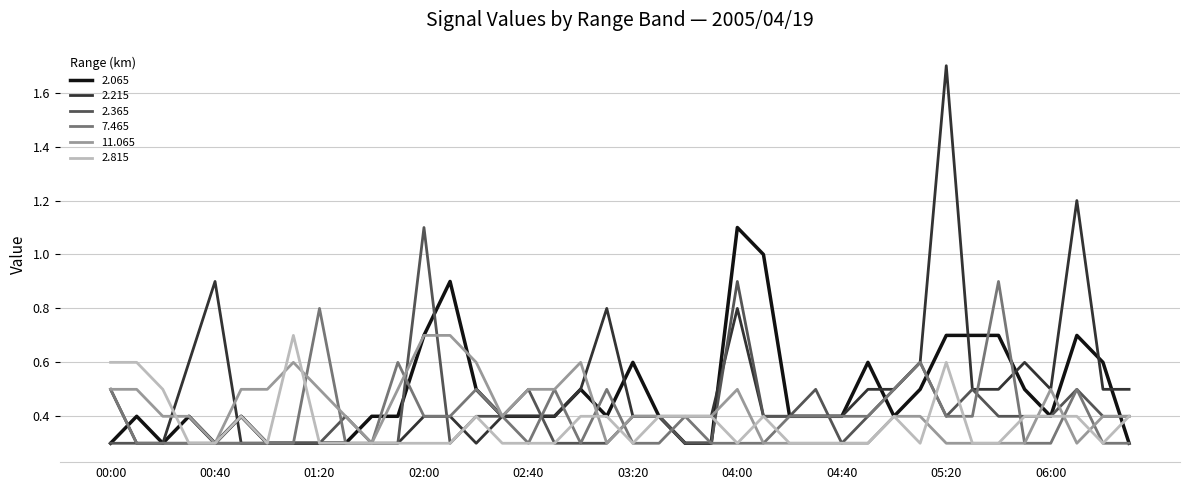

Which series has the largest range (max minus min)?

2.215